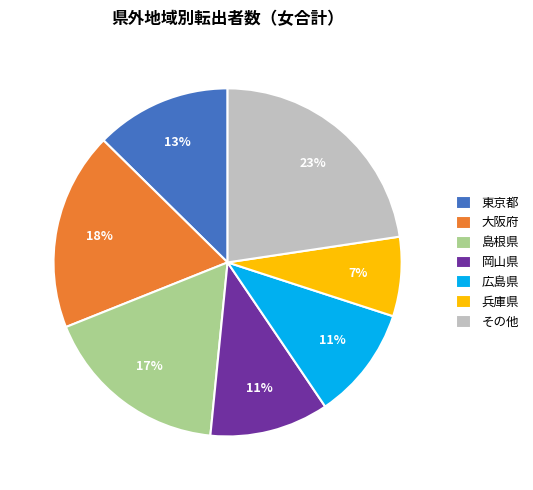

Which has a higher value, 広島県 or 兵庫県?

広島県